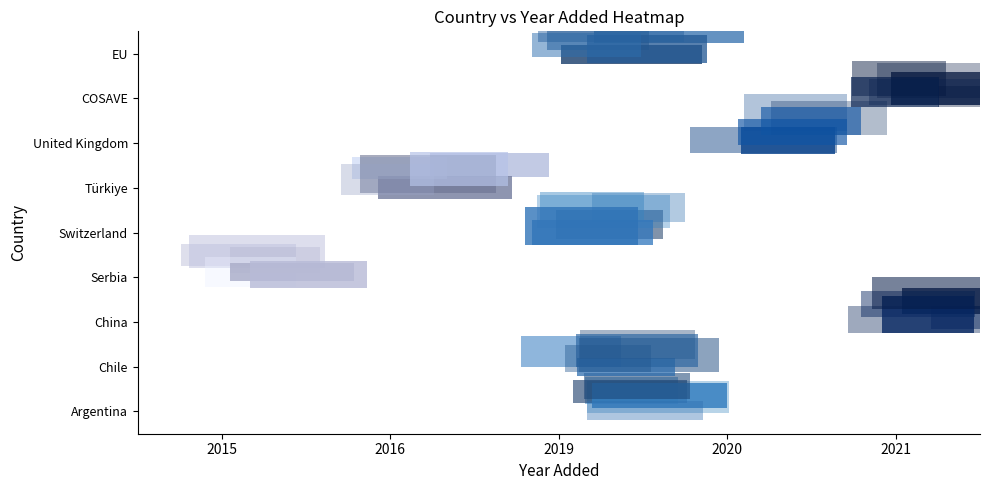

How many categories are shown in the chart?

5